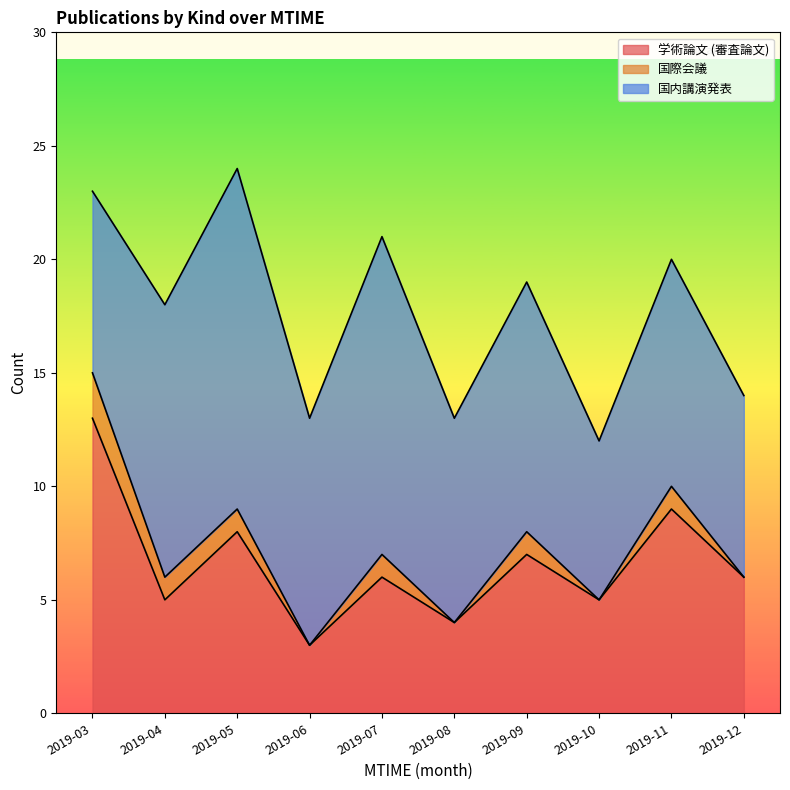

The 国際会議 series shows 1 at 2019-04. True or false?

False